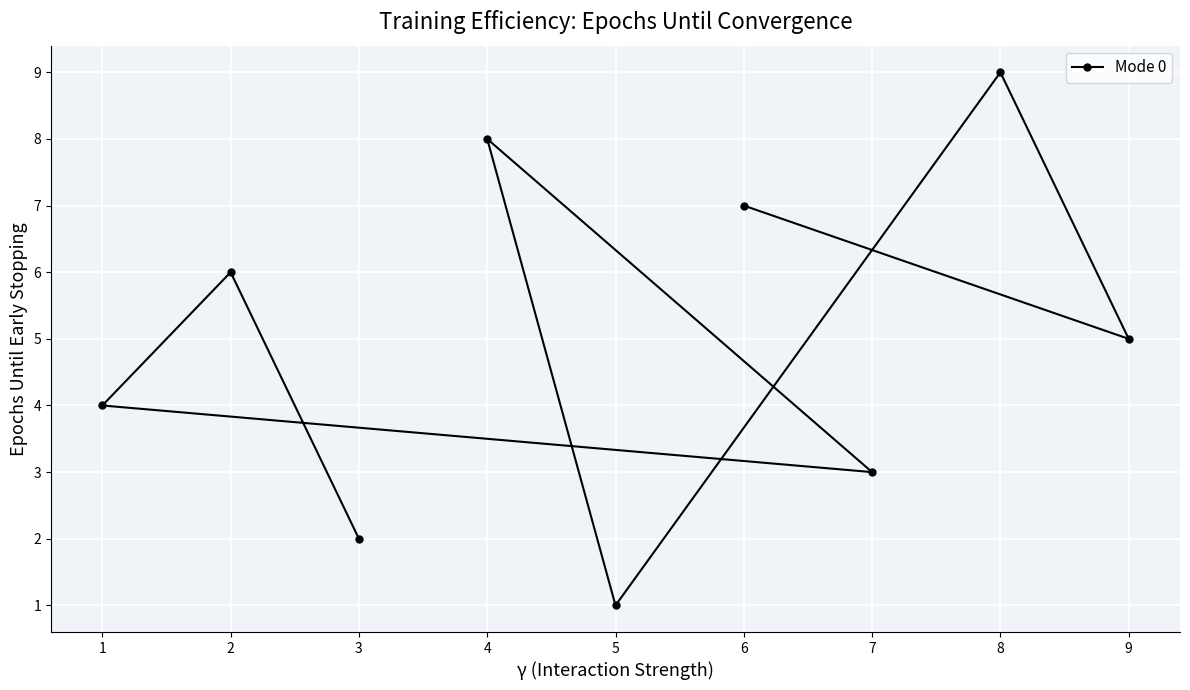

What is the maximum value shown in the chart?

9